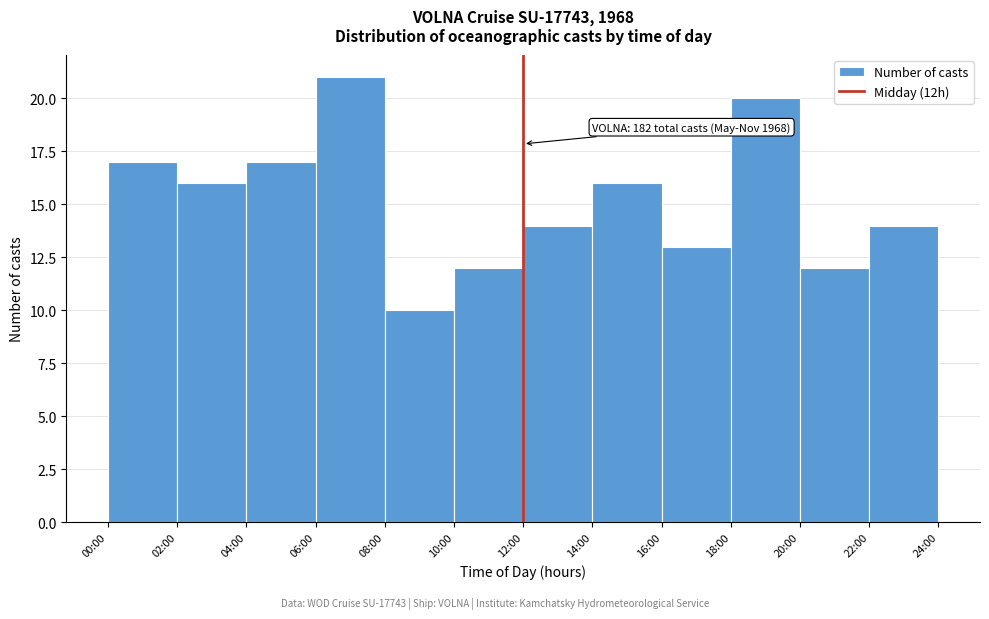

Reading right to left, what are all the values shown in this chart?

22:00=14	20:00=12	18:00=20	16:00=13	14:00=16	12:00=14	10:00=12	08:00=10	06:00=21	04:00=17	02:00=16	00:00=17